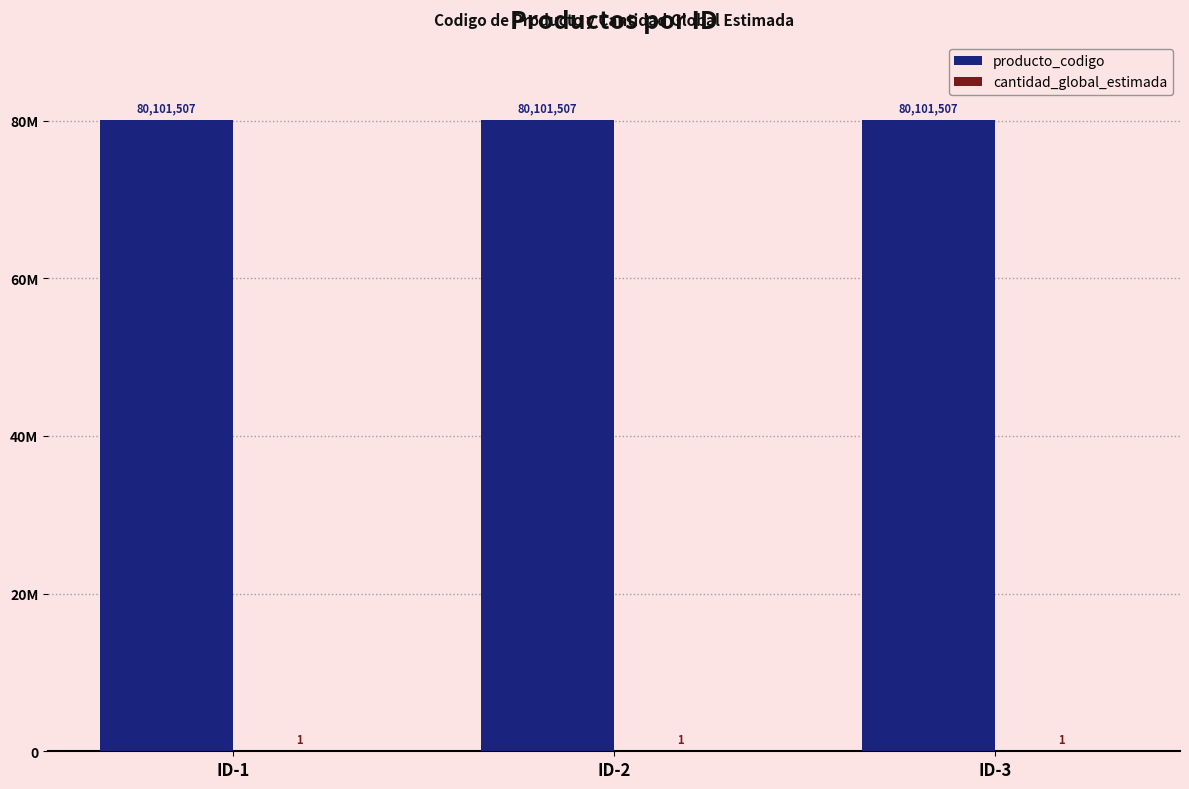

Are the bars grouped side by side (vs. stacked)?

Yes